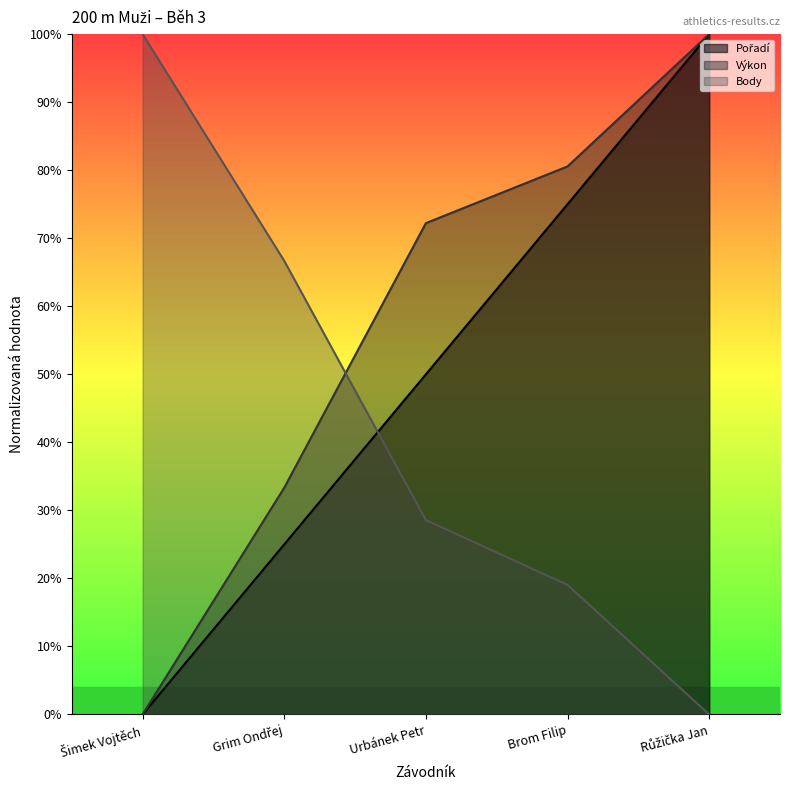

How many categories are shown in the chart?

5